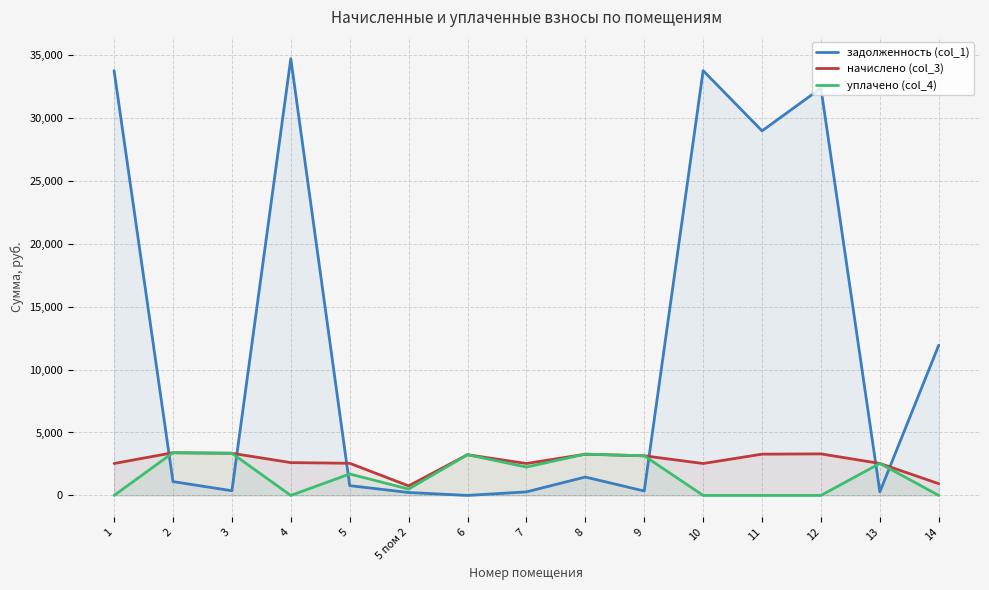

What is the label of the 5th point from the right?

10